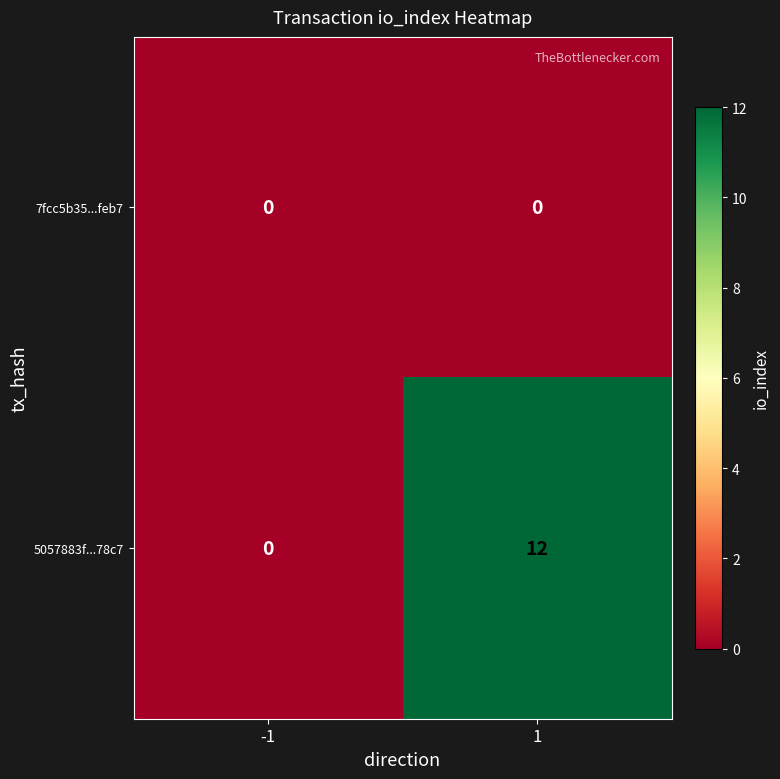

List the series in order of their peak value, lowest first.

7fcc5b35...feb7, 5057883f...78c7